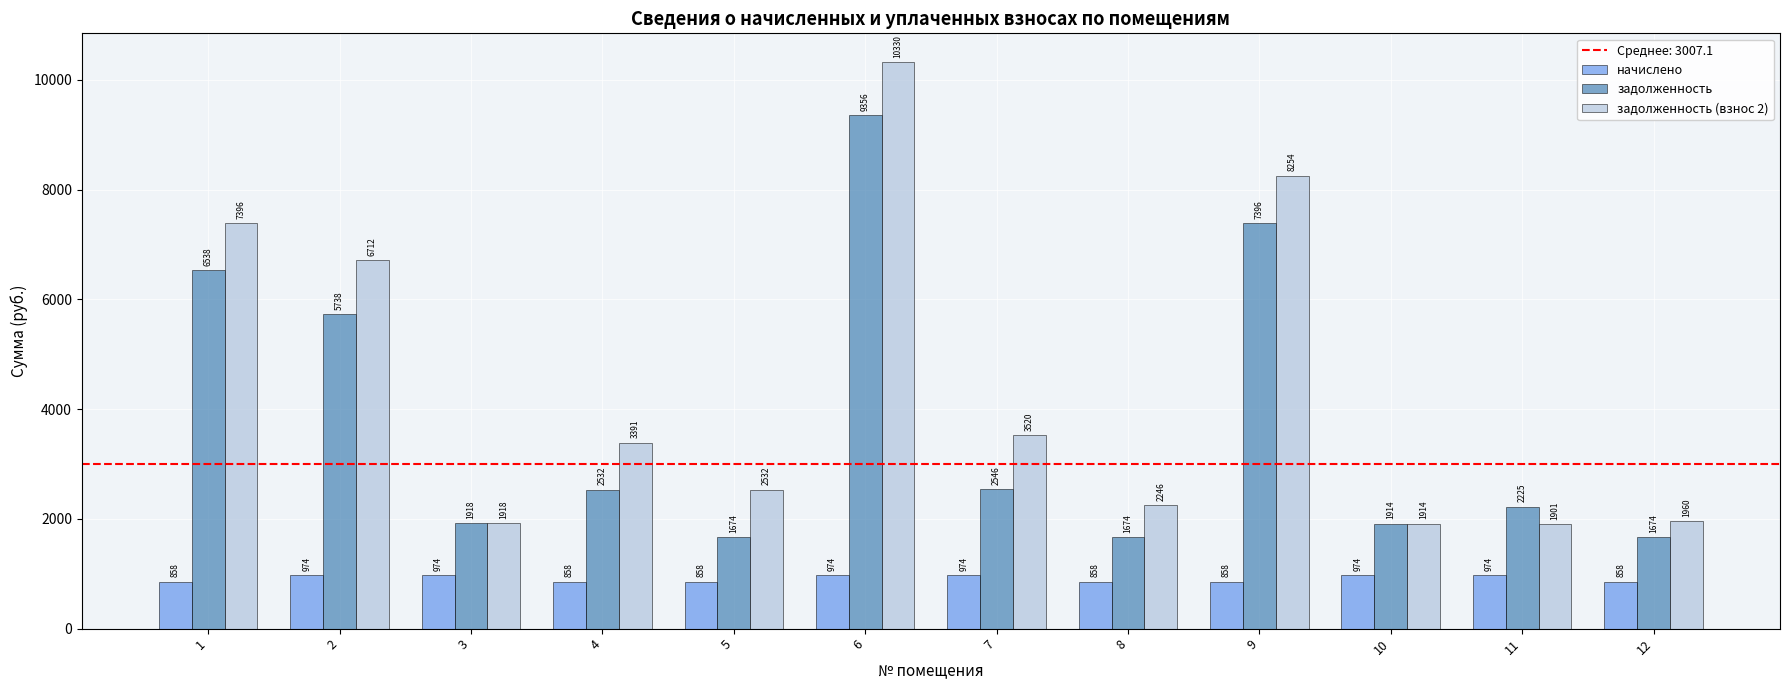

How many groups of bars are there?

12